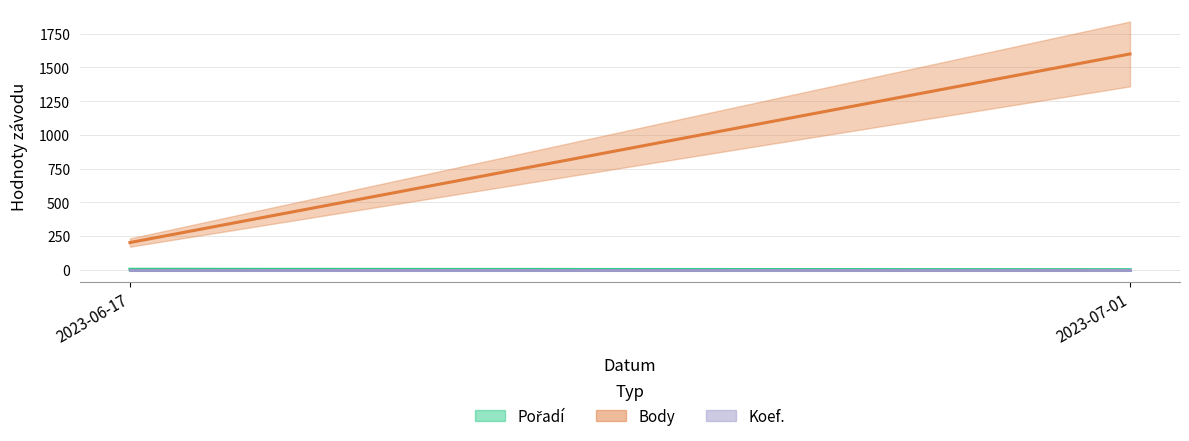

Rank the series by their maximum value, from highest to lowest.

Body, Pořadí, Koef.